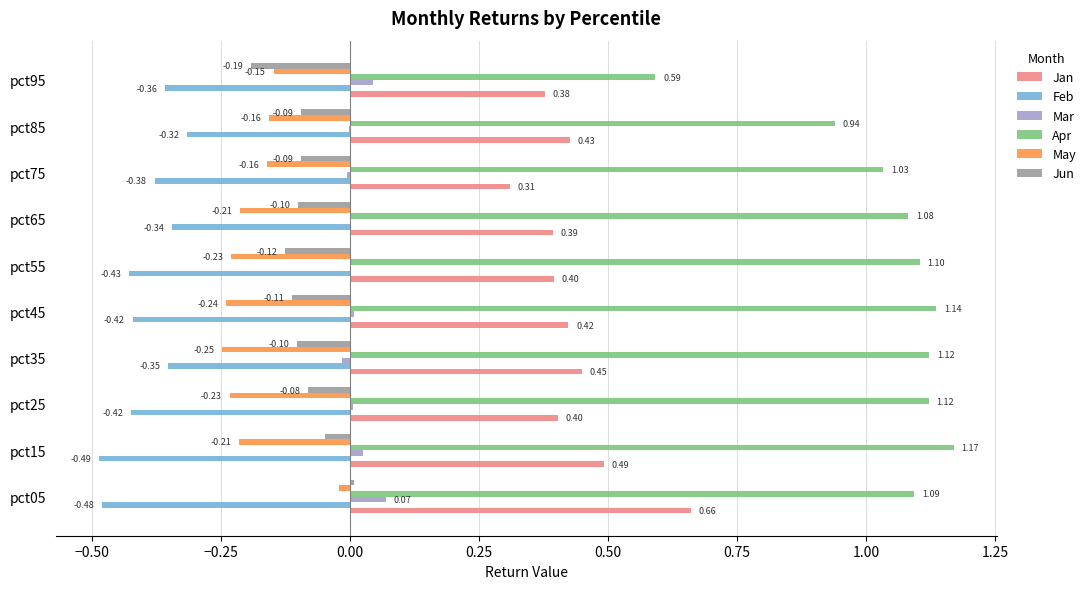

Which series changed the most between pct05 and pct65?

Jan